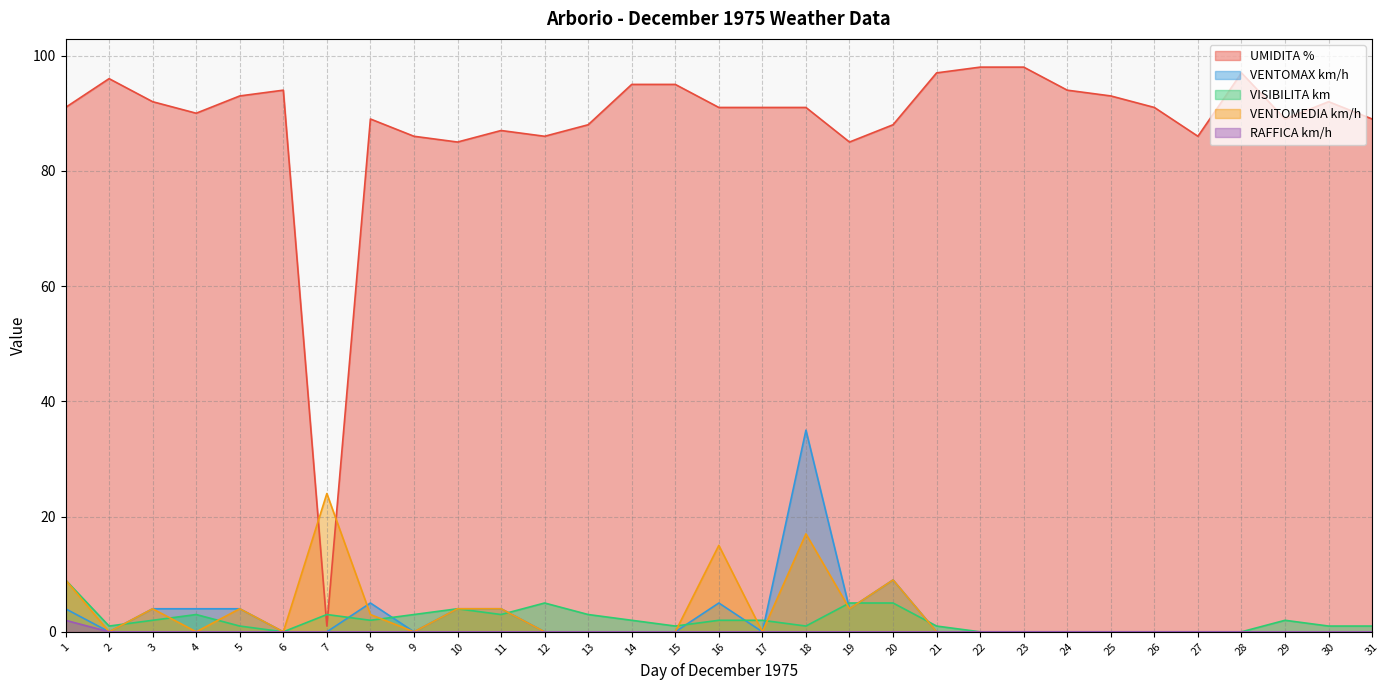

What is the total value across all series at 26?

91